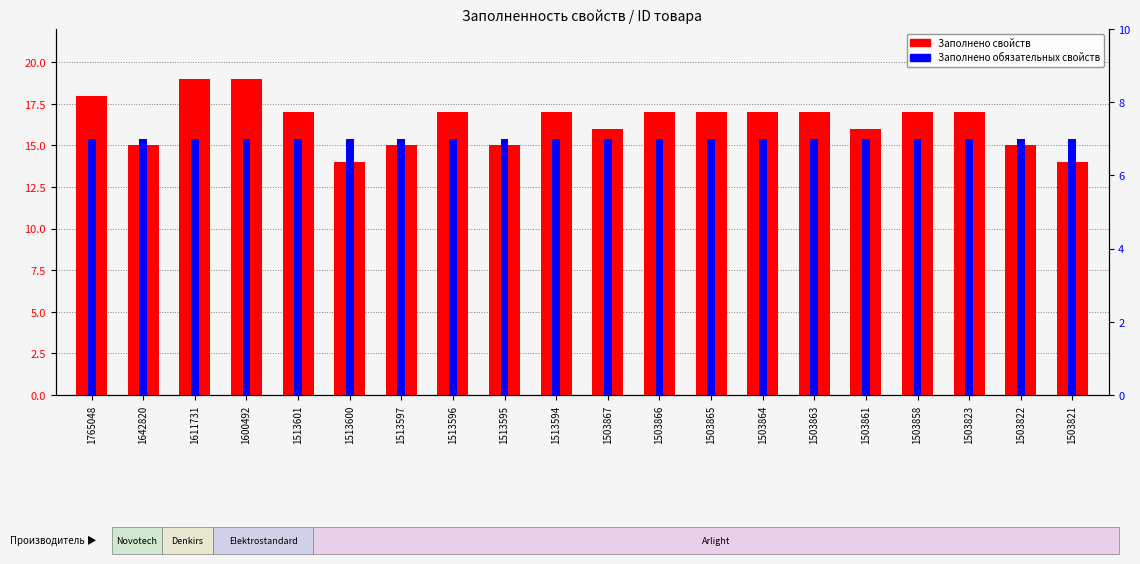

Which category has the highest value in the Заполнено свойств series?

1611731